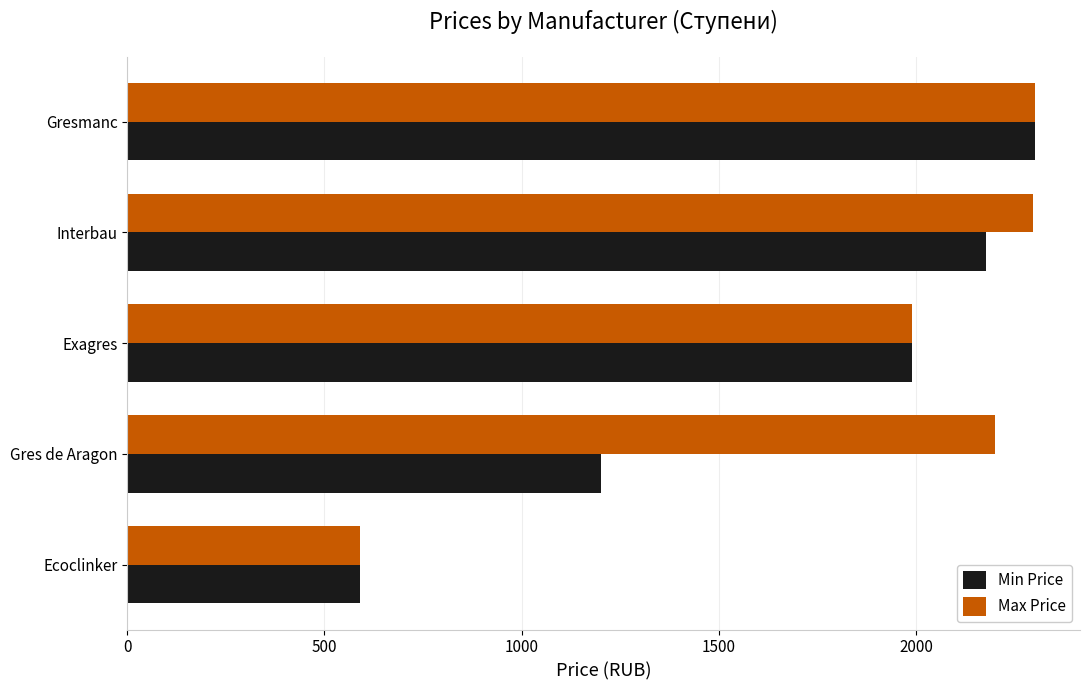

What is the difference between the second highest and second lowest values in the Max Price series?

305